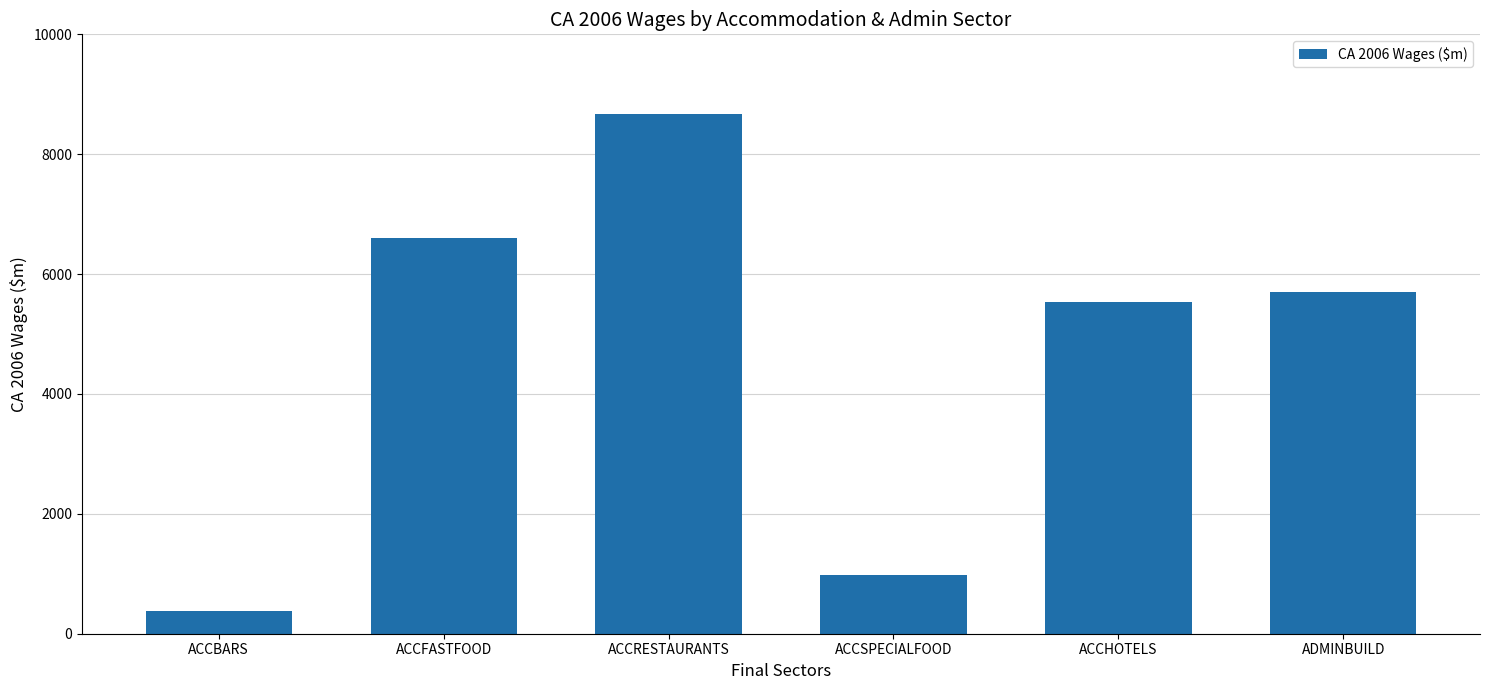

Does the chart contain stacked bars?

No